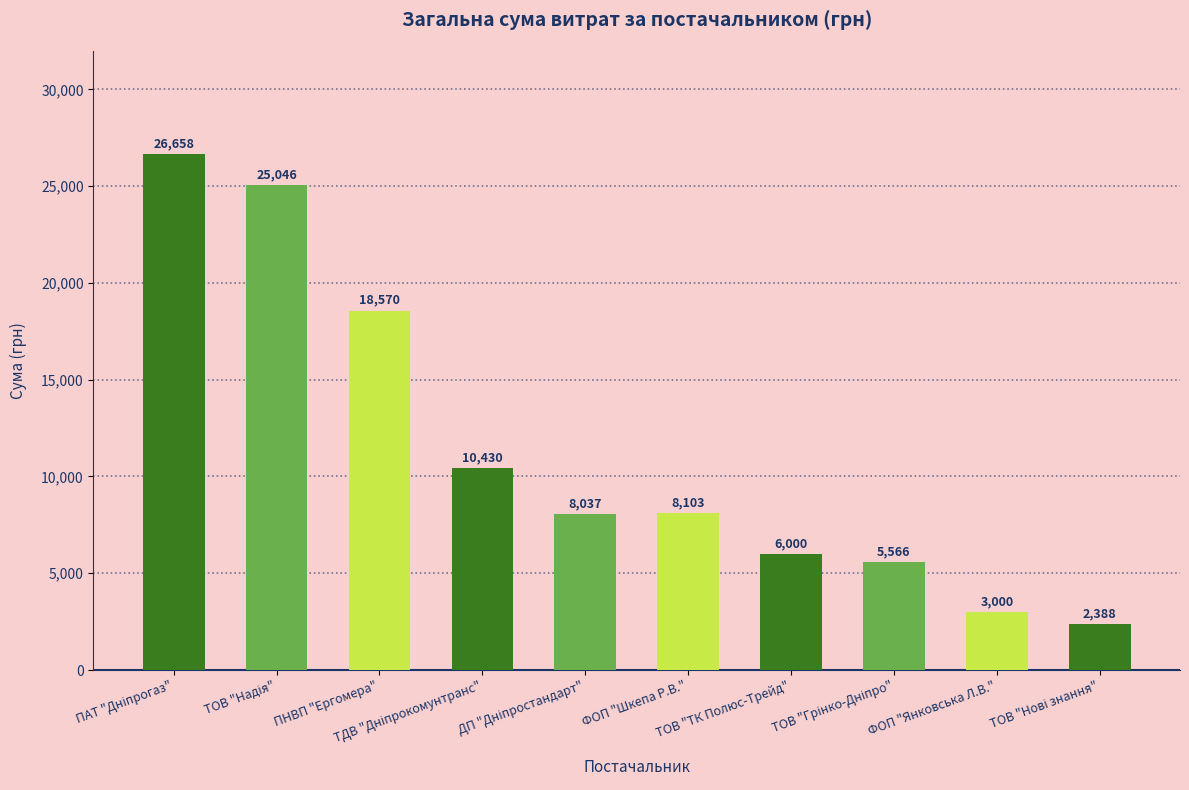

What is the value of the 8th bar from the left?

5565.6